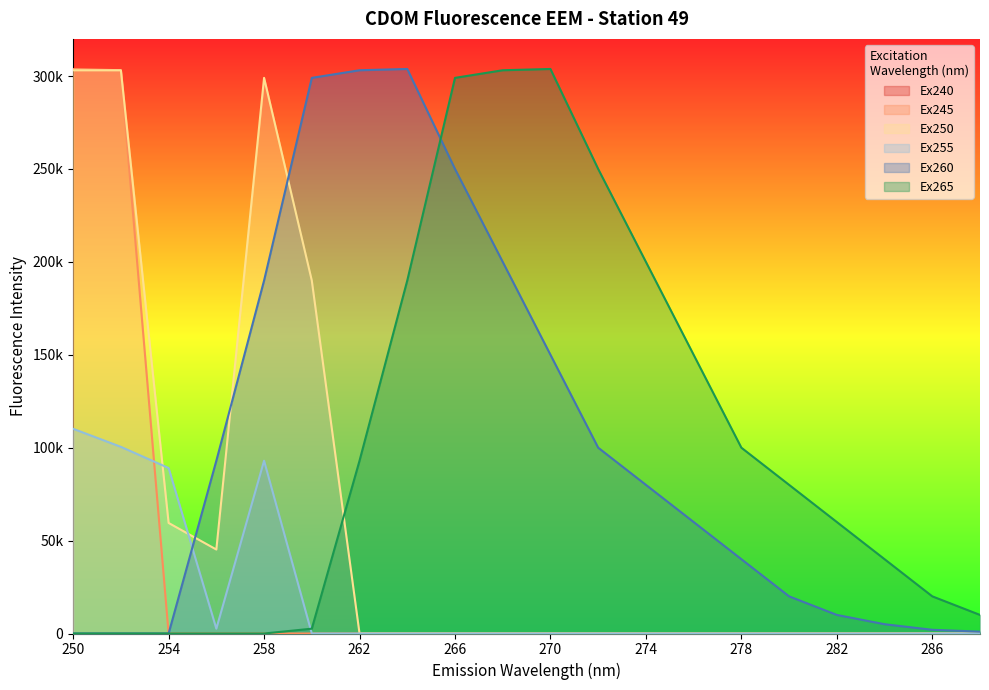

Is the value of Ex260 at 250 greater than the value of Ex250 at 274?

No